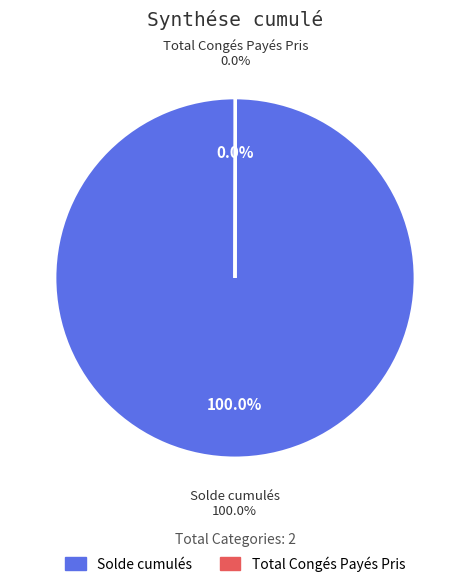

To the nearest percent, what is the average slice percentage?

50%